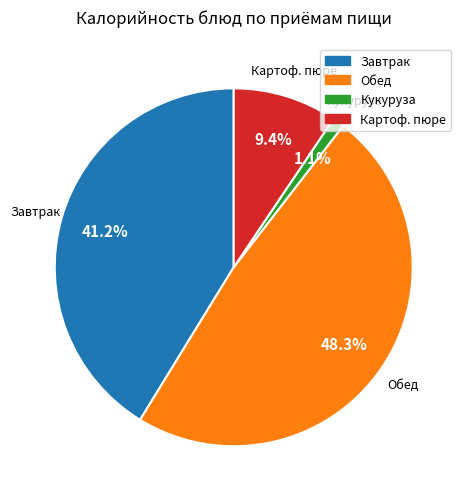

Is there any slice that represents more than half of the pie?

No